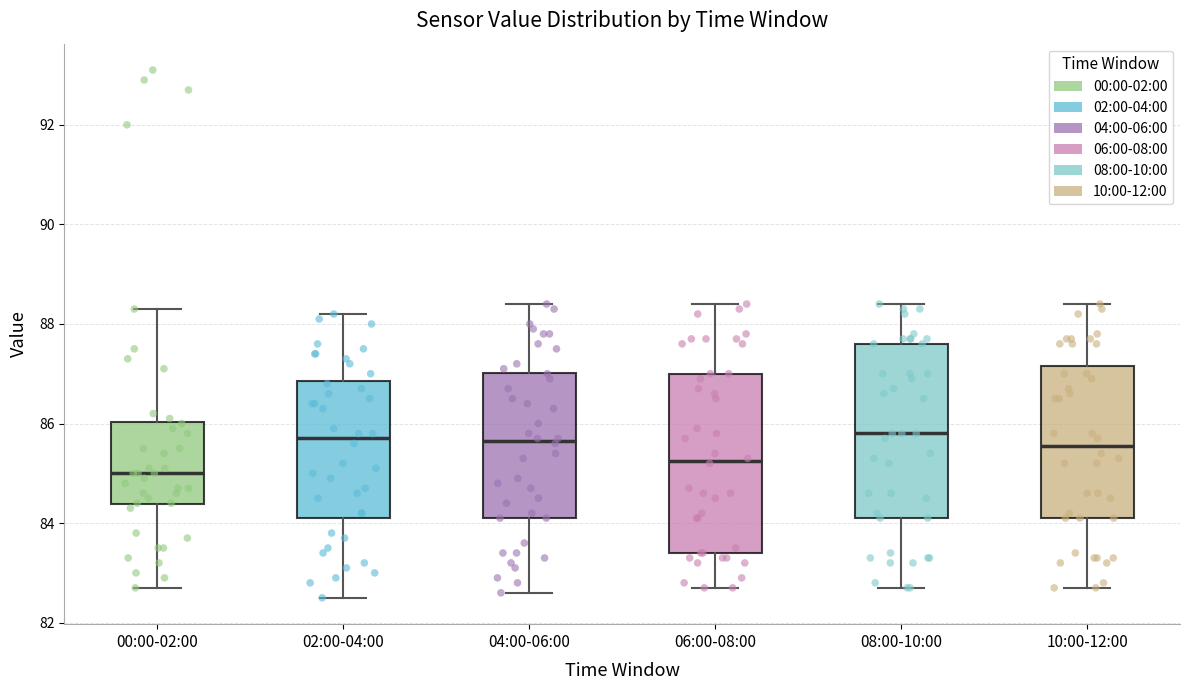

Where does the median line of the box for 04:00-06:00 sit on the y-axis? The values are not printed on the chart, so give them approximately, as read against the axis.

85.6